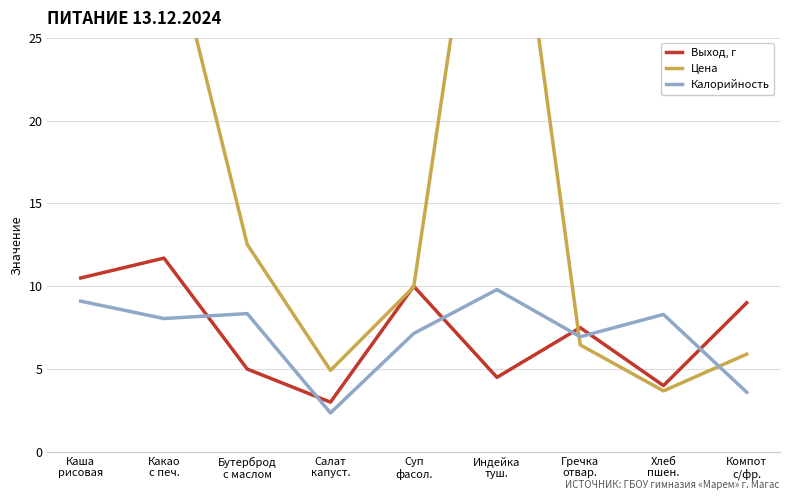

What position from the left is Индейка
туш.?

6